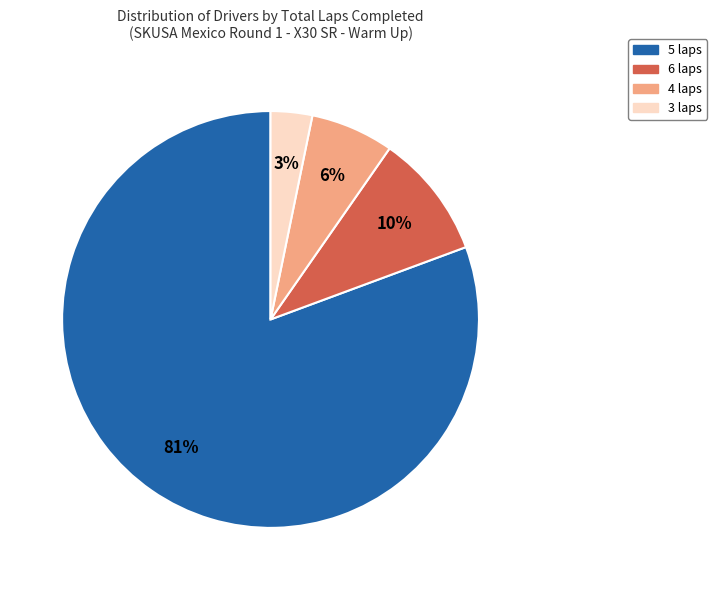

How many segments does this pie chart have?

4